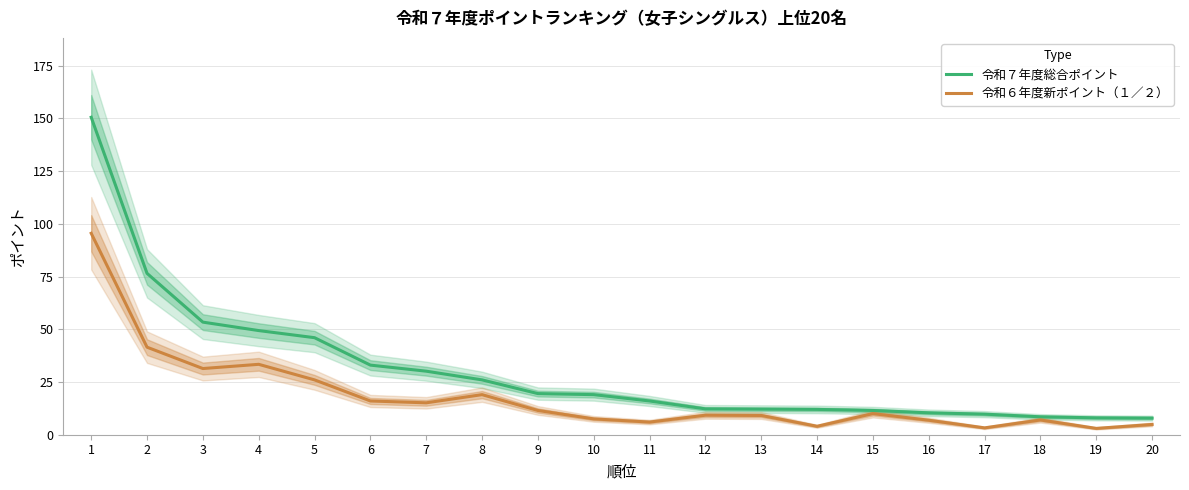

Which category has the highest value in the 令和７年度総合ポイント series?

1